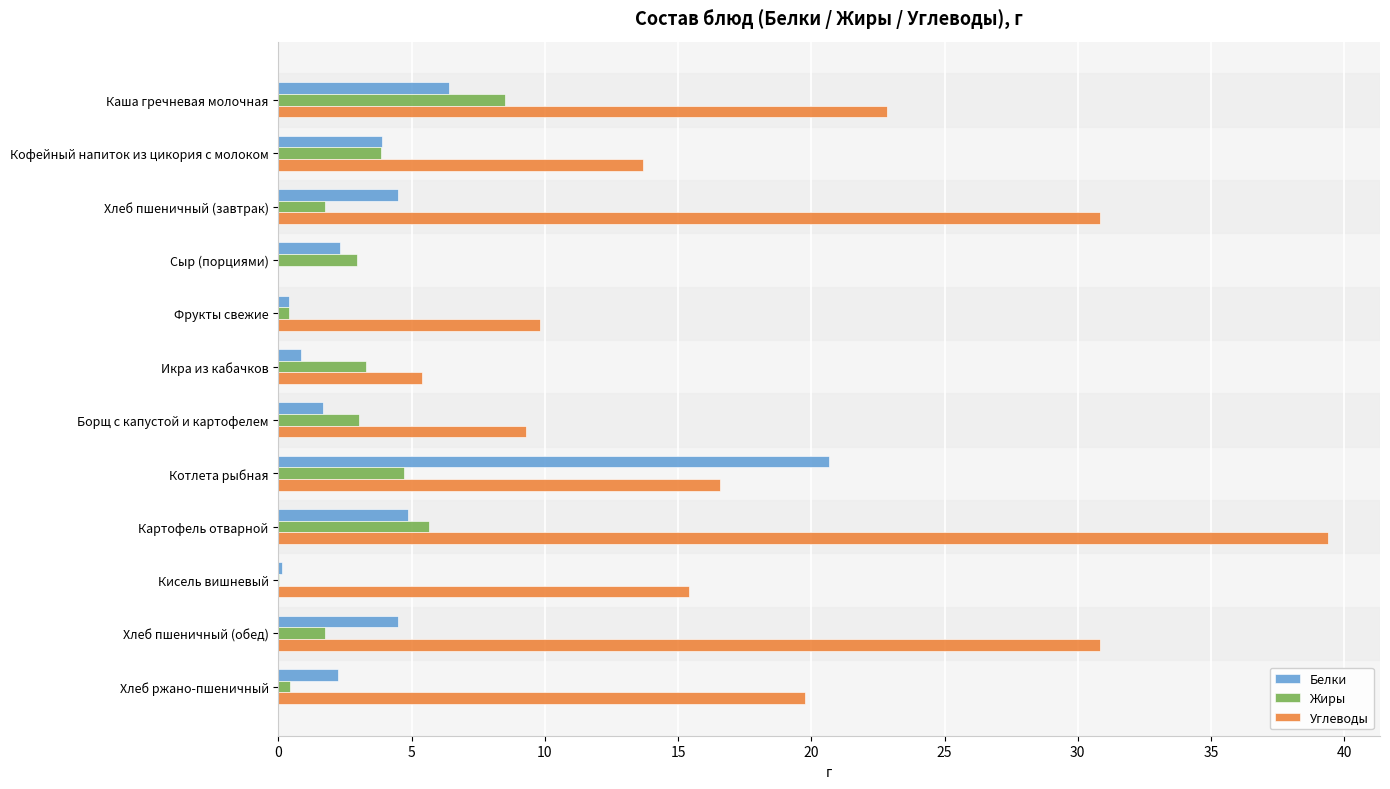

At which category is the sum across all series the highest?

Картофель отварной